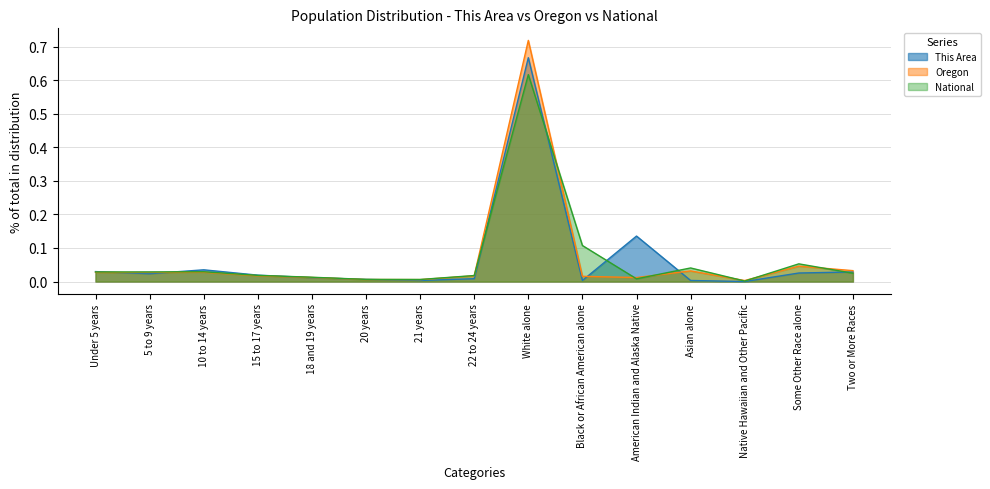

What are all the series names shown in the legend?

This Area, Oregon, National